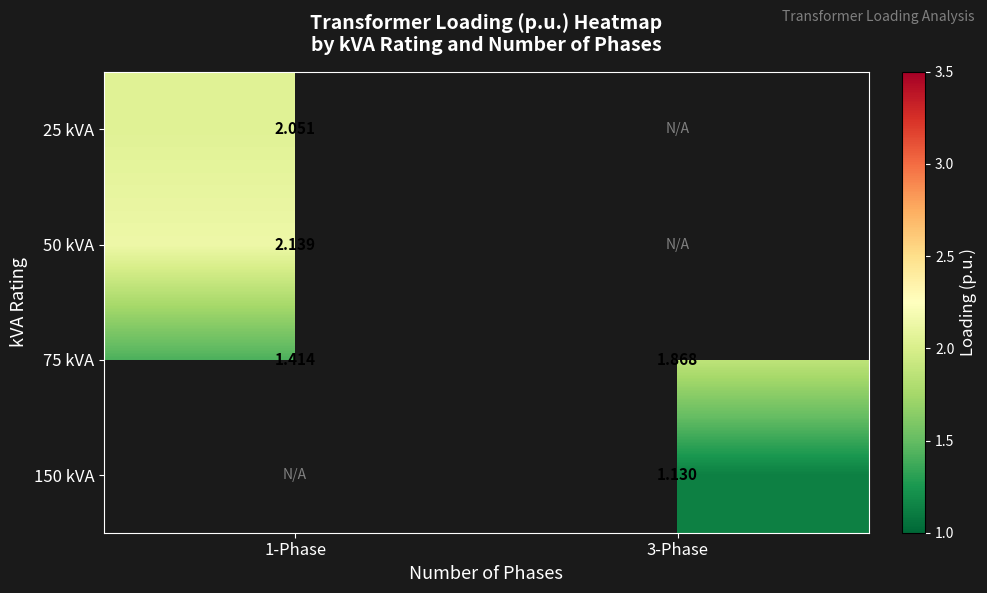

How many positive values does the 25 kVA series have?

1